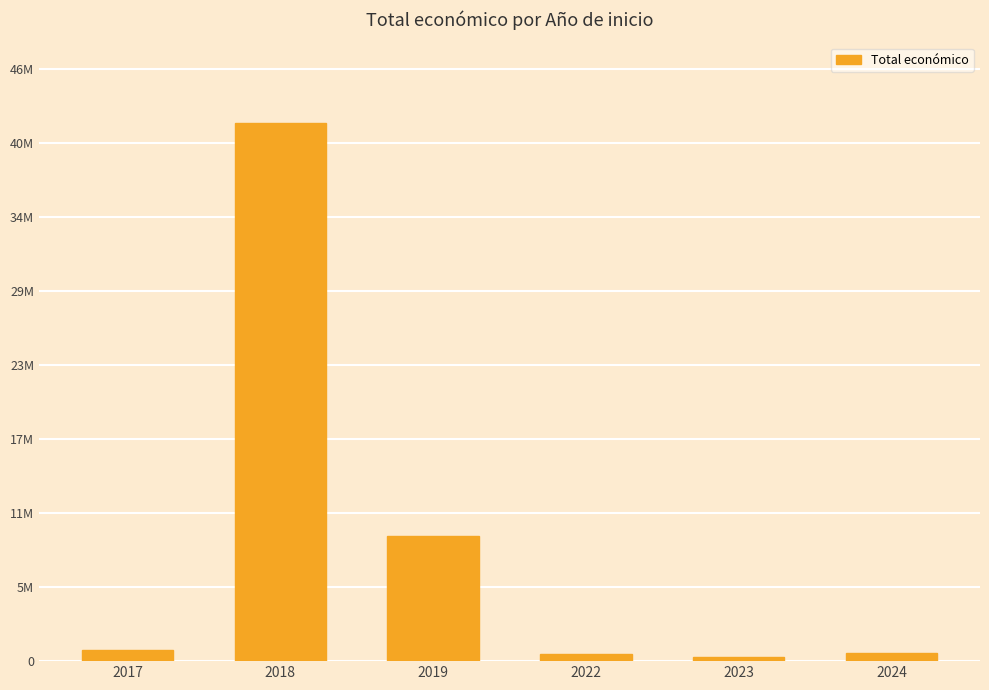

Does the chart contain any negative values?

No